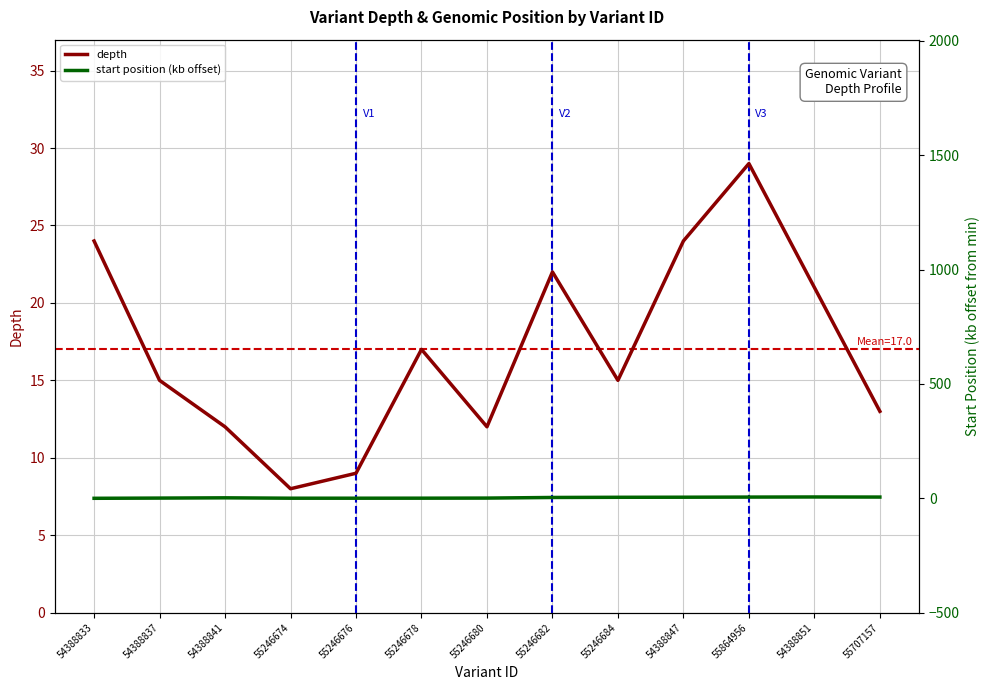

What is the value of the depth point at the 4th from the left?

8.0